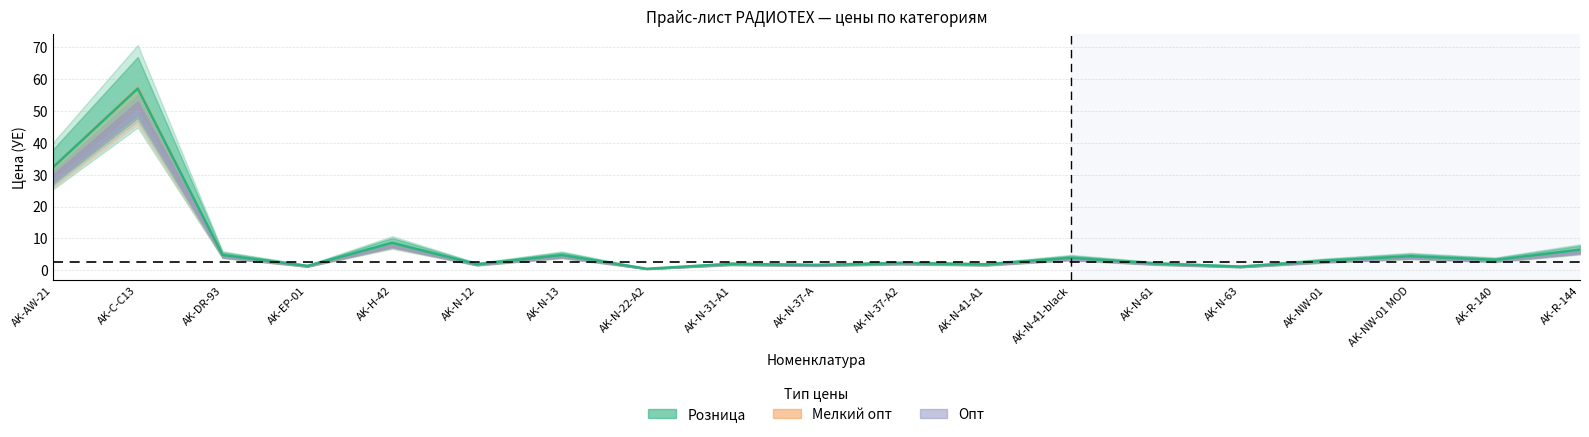

Which category has the lowest value in the Опт series?

AK-N-22-A2